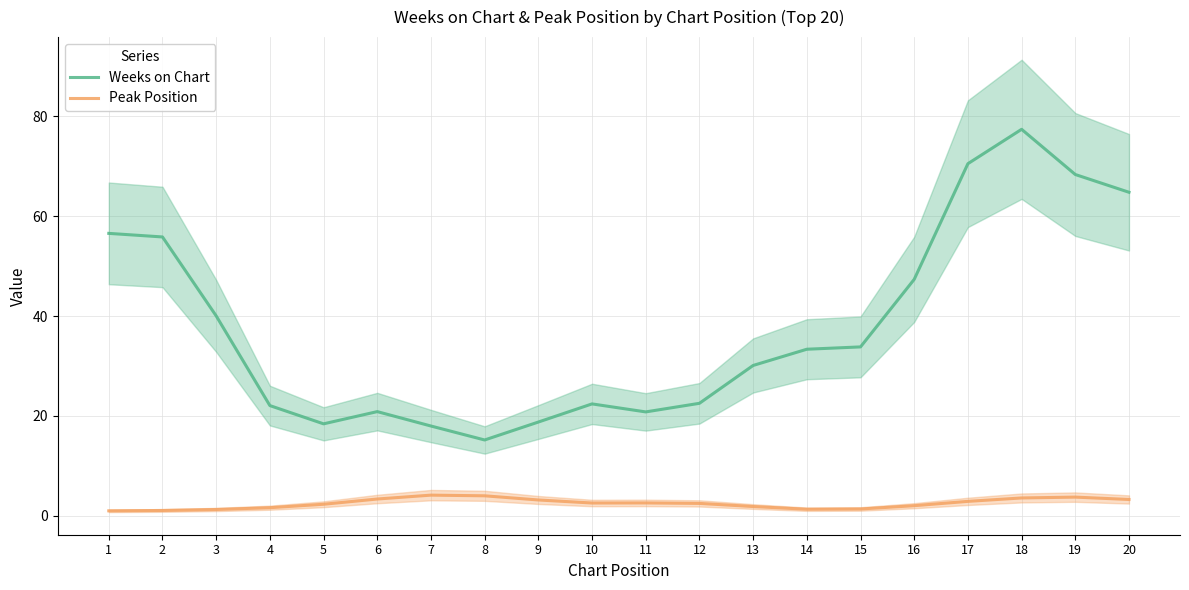

Is the value of Weeks on Chart at 11 greater than the value of Peak Position at 20?

Yes